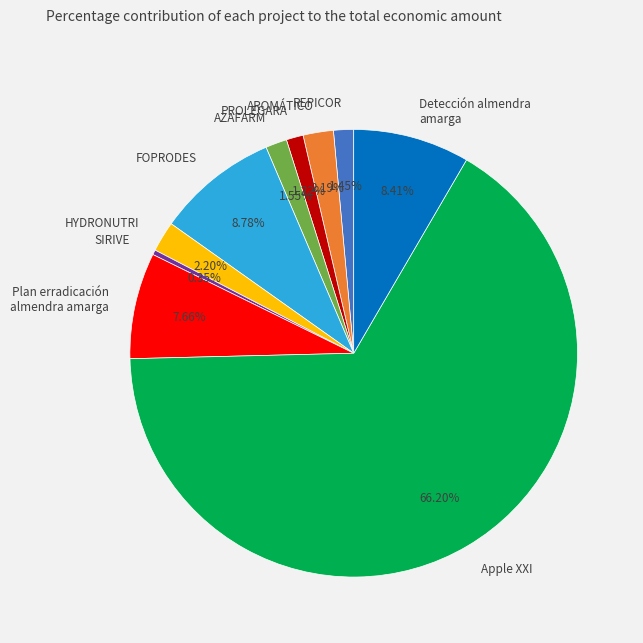

How many slices are in this pie chart?

10